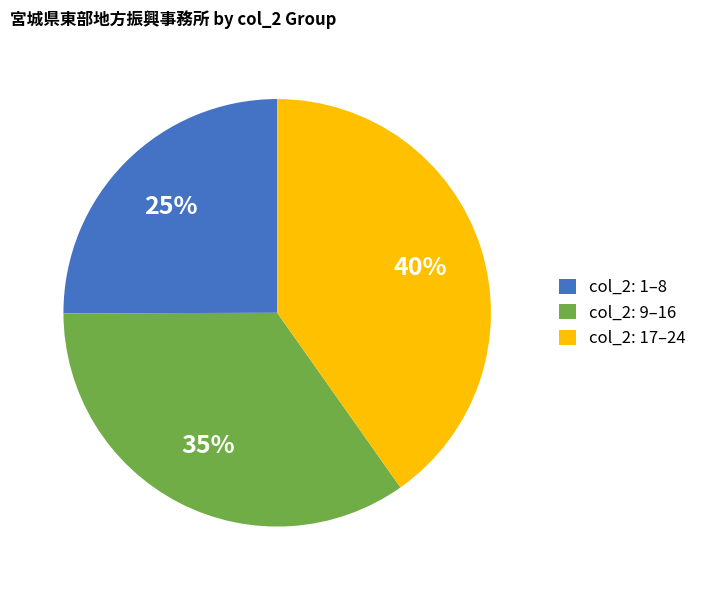

To the nearest percent, what is the difference between the largest and smallest slice percentages?

15%